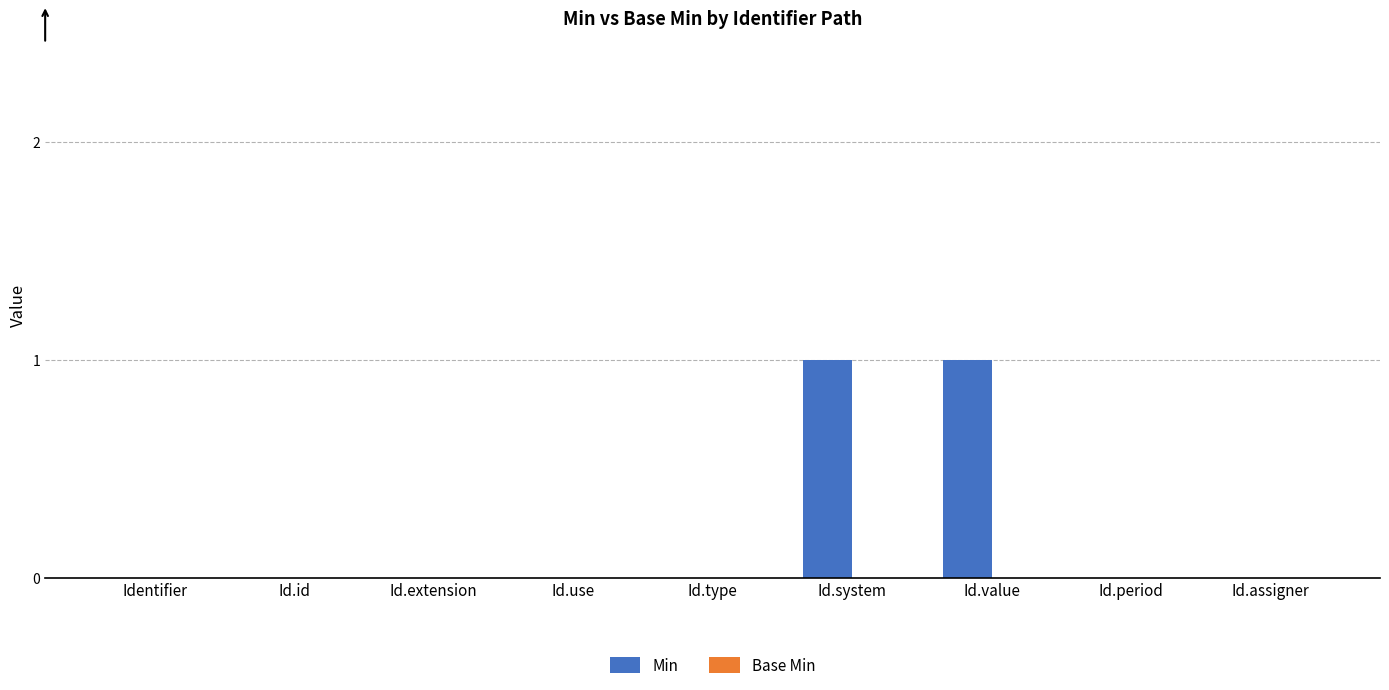

Between Id.period and Id.system, which is larger?

Id.system